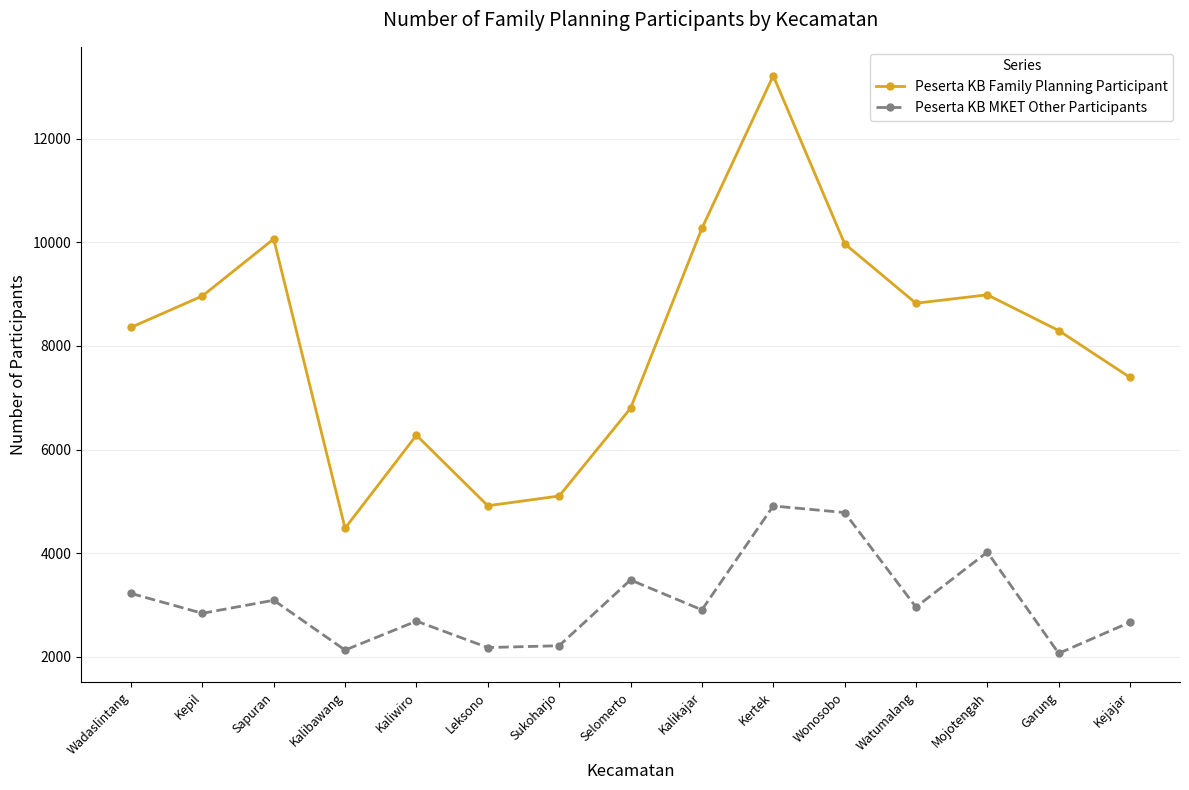

What is the difference between the highest and lowest values at Garung?

6231